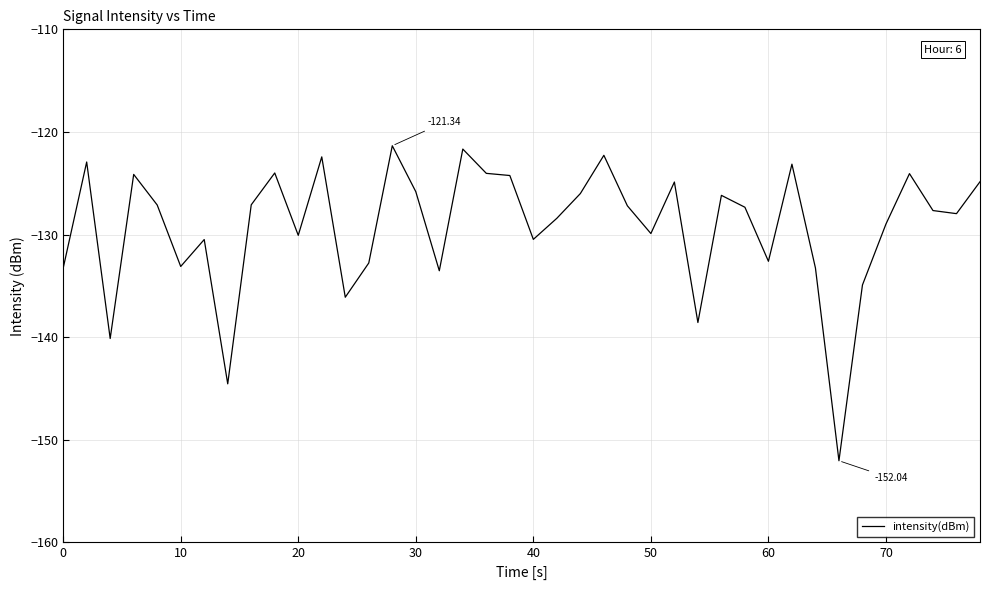

Does the chart have visible grid lines?

Yes